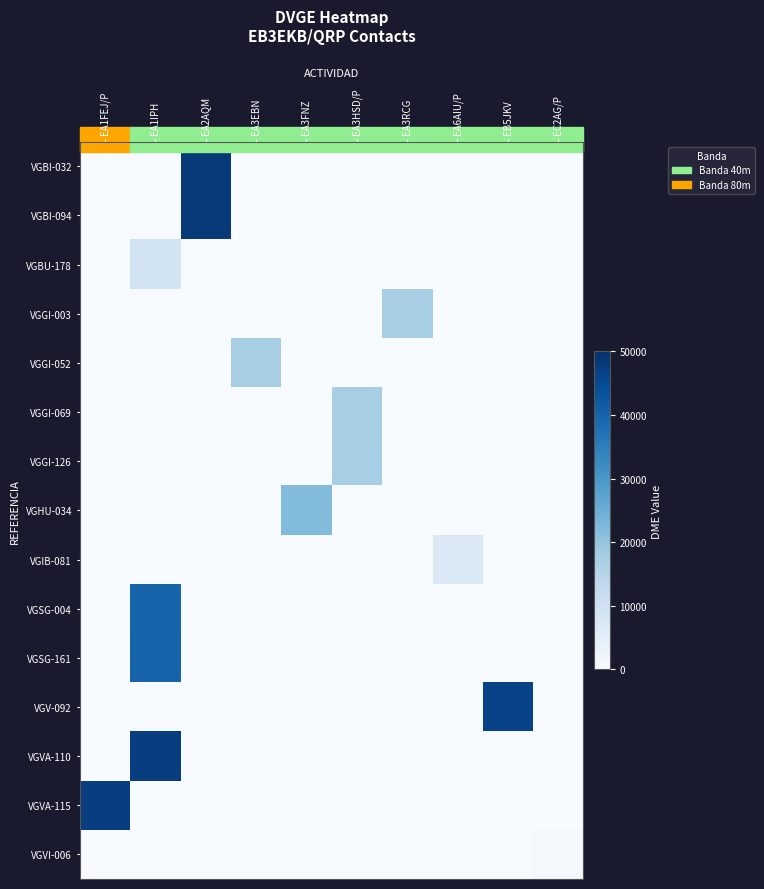

Reading left to right, transcribe all the data shown in this chart.

VGBI-032: EA1FEJ/P=0	EA1IPH=0	EA2AQM=48037	EA3EBN=0	EA3FNZ=0	EA3HSD/P=0	EA3RCG=0	EA6AIU/P=0	EB5JKV=0	EC2AG/P=0
VGBI-094: EA1FEJ/P=0	EA1IPH=0	EA2AQM=48020	EA3EBN=0	EA3FNZ=0	EA3HSD/P=0	EA3RCG=0	EA6AIU/P=0	EB5JKV=0	EC2AG/P=0
VGBU-178: EA1FEJ/P=0	EA1IPH=9267	EA2AQM=0	EA3EBN=0	EA3FNZ=0	EA3HSD/P=0	EA3RCG=0	EA6AIU/P=0	EB5JKV=0	EC2AG/P=0
VGGI-003: EA1FEJ/P=0	EA1IPH=0	EA2AQM=0	EA3EBN=0	EA3FNZ=0	EA3HSD/P=0	EA3RCG=17004	EA6AIU/P=0	EB5JKV=0	EC2AG/P=0
VGGI-052: EA1FEJ/P=0	EA1IPH=0	EA2AQM=0	EA3EBN=17102	EA3FNZ=0	EA3HSD/P=0	EA3RCG=0	EA6AIU/P=0	EB5JKV=0	EC2AG/P=0
VGGI-069: EA1FEJ/P=0	EA1IPH=0	EA2AQM=0	EA3EBN=0	EA3FNZ=0	EA3HSD/P=17126	EA3RCG=0	EA6AIU/P=0	EB5JKV=0	EC2AG/P=0
VGGI-126: EA1FEJ/P=0	EA1IPH=0	EA2AQM=0	EA3EBN=0	EA3FNZ=0	EA3HSD/P=17220	EA3RCG=0	EA6AIU/P=0	EB5JKV=0	EC2AG/P=0
VGHU-034: EA1FEJ/P=0	EA1IPH=0	EA2AQM=0	EA3EBN=0	EA3FNZ=22021	EA3HSD/P=0	EA3RCG=0	EA6AIU/P=0	EB5JKV=0	EC2AG/P=0
VGIB-081: EA1FEJ/P=0	EA1IPH=0	EA2AQM=0	EA3EBN=0	EA3FNZ=0	EA3HSD/P=0	EA3RCG=0	EA6AIU/P=7022	EB5JKV=0	EC2AG/P=0
VGSG-004: EA1FEJ/P=0	EA1IPH=40005	EA2AQM=0	EA3EBN=0	EA3FNZ=0	EA3HSD/P=0	EA3RCG=0	EA6AIU/P=0	EB5JKV=0	EC2AG/P=0
VGSG-161: EA1FEJ/P=0	EA1IPH=40202	EA2AQM=0	EA3EBN=0	EA3FNZ=0	EA3HSD/P=0	EA3RCG=0	EA6AIU/P=0	EB5JKV=0	EC2AG/P=0
VGV-092: EA1FEJ/P=0	EA1IPH=0	EA2AQM=0	EA3EBN=0	EA3FNZ=0	EA3HSD/P=0	EA3RCG=0	EA6AIU/P=0	EB5JKV=46115	EC2AG/P=0
VGVA-110: EA1FEJ/P=0	EA1IPH=47154	EA2AQM=0	EA3EBN=0	EA3FNZ=0	EA3HSD/P=0	EA3RCG=0	EA6AIU/P=0	EB5JKV=0	EC2AG/P=0
VGVA-115: EA1FEJ/P=47163	EA1IPH=0	EA2AQM=0	EA3EBN=0	EA3FNZ=0	EA3HSD/P=0	EA3RCG=0	EA6AIU/P=0	EB5JKV=0	EC2AG/P=0
VGVI-006: EA1FEJ/P=0	EA1IPH=0	EA2AQM=0	EA3EBN=0	EA3FNZ=0	EA3HSD/P=0	EA3RCG=0	EA6AIU/P=0	EB5JKV=0	EC2AG/P=1004